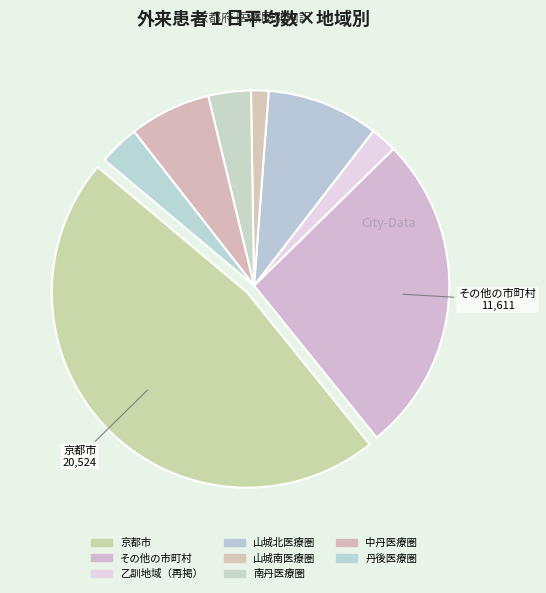

Does any single category account for the majority?

No